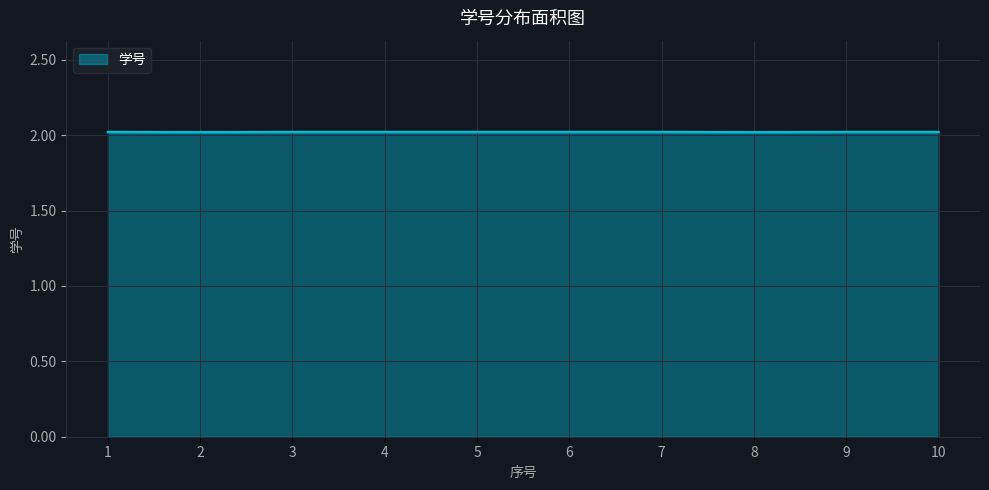

What is the ratio of the value at 8 to the value at 10?

1.0